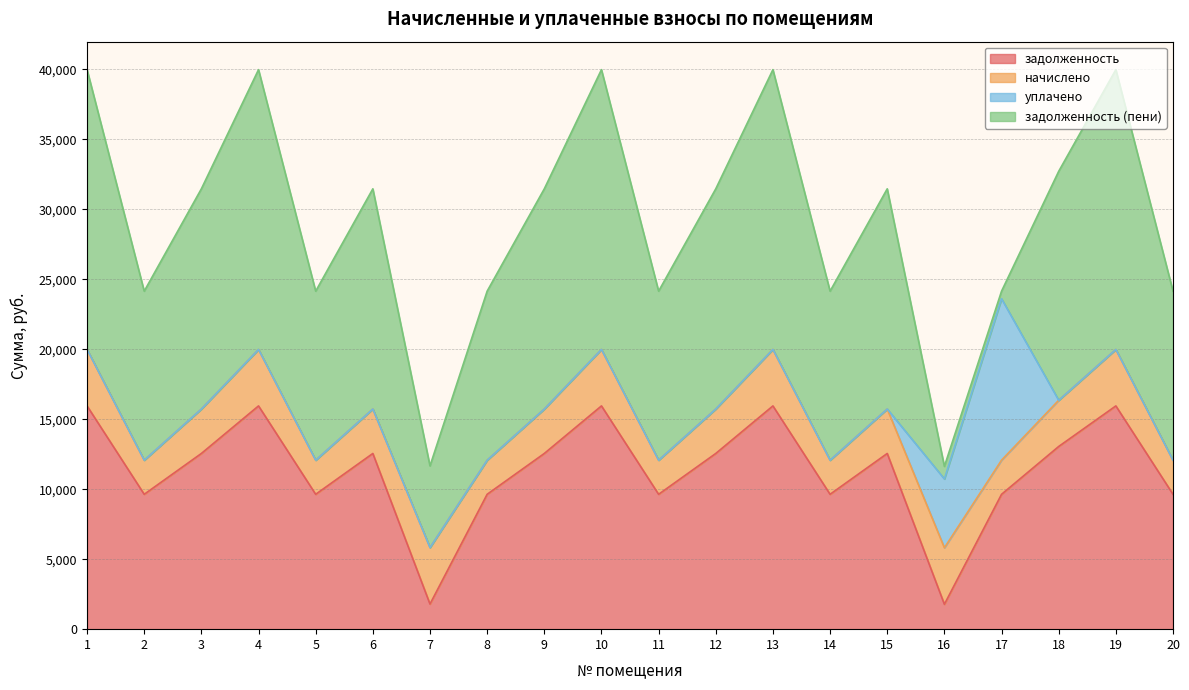

Between 18 and 2, which is larger?

18